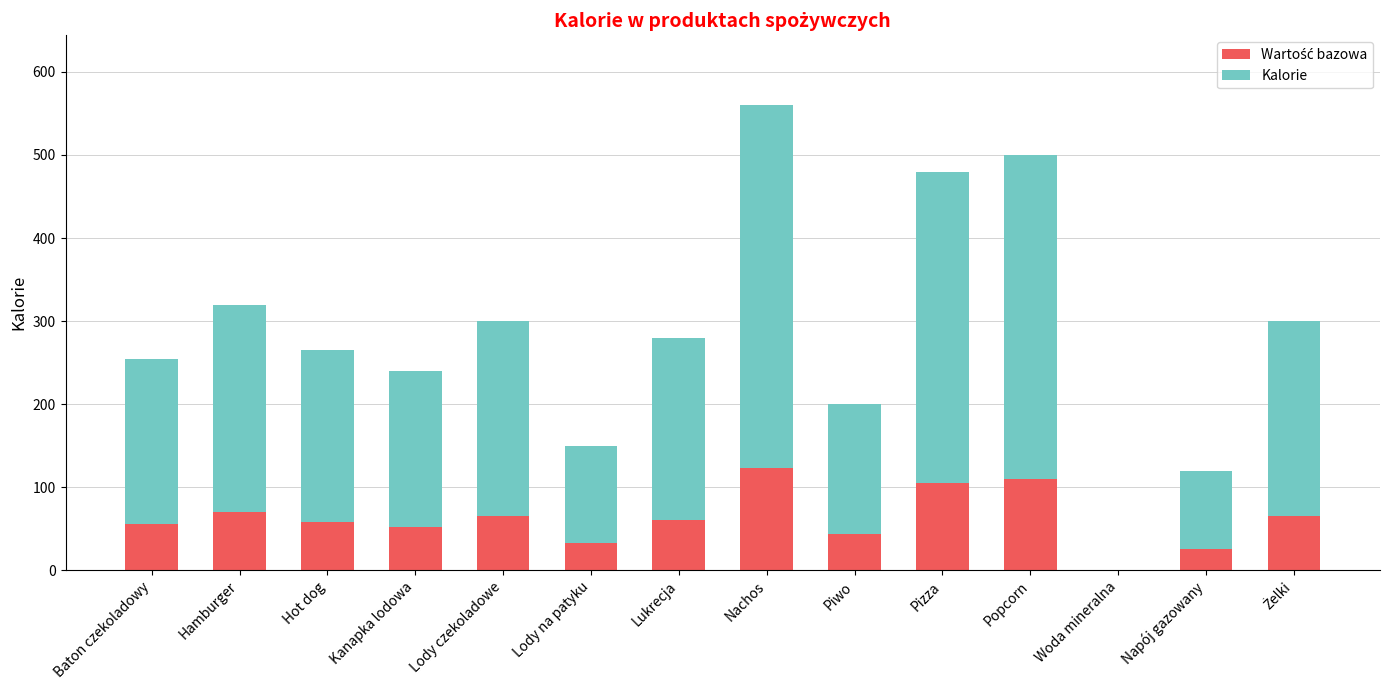

What is the total value across all series at Lukrecja?

280